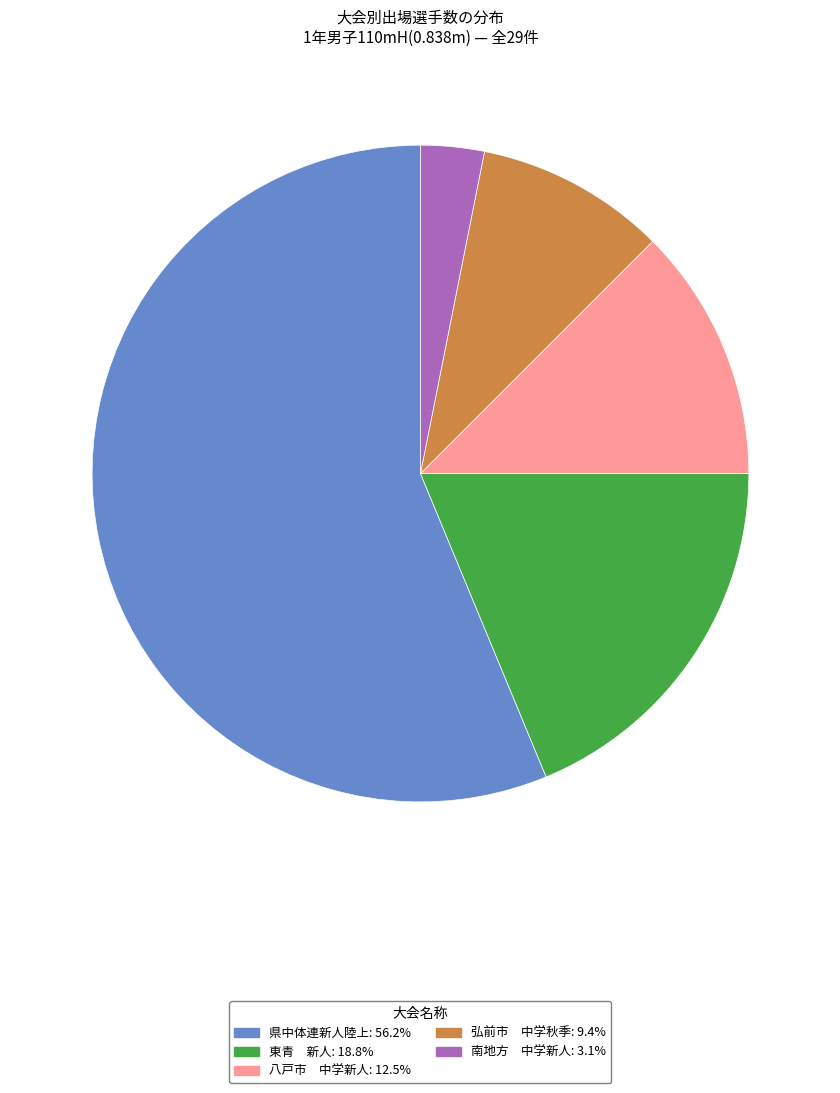

Is there any slice that represents more than half of the pie?

Yes